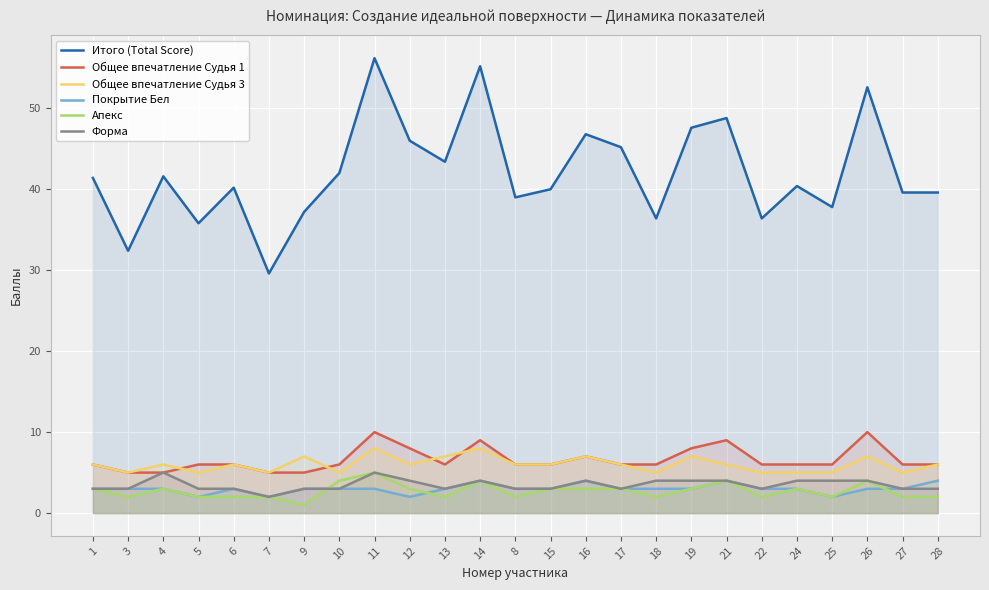

How many values in the Итого (Total Score) series are below 40?

10